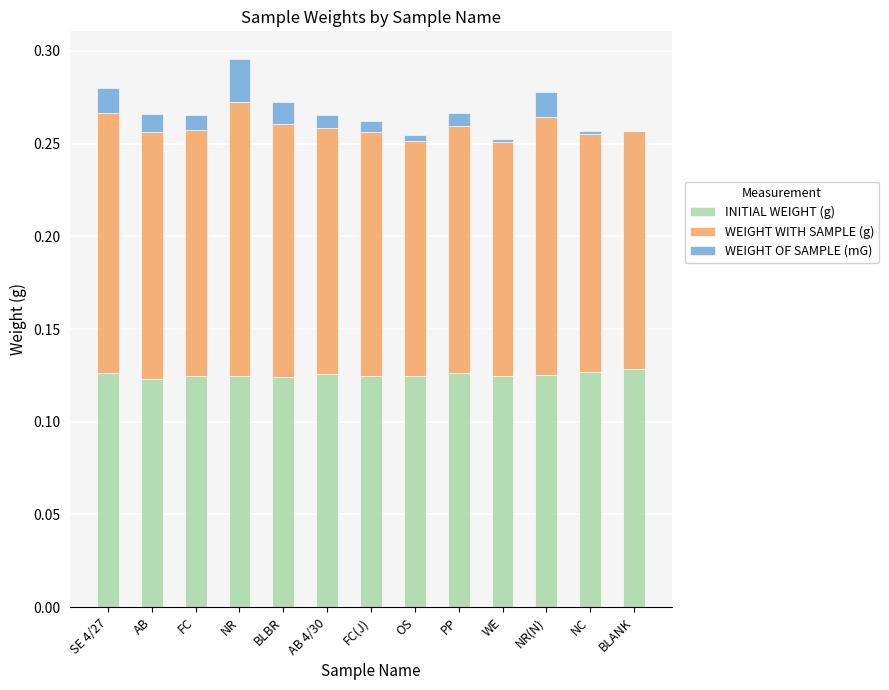

What is the total value across all series at SE 4/27?

0.3